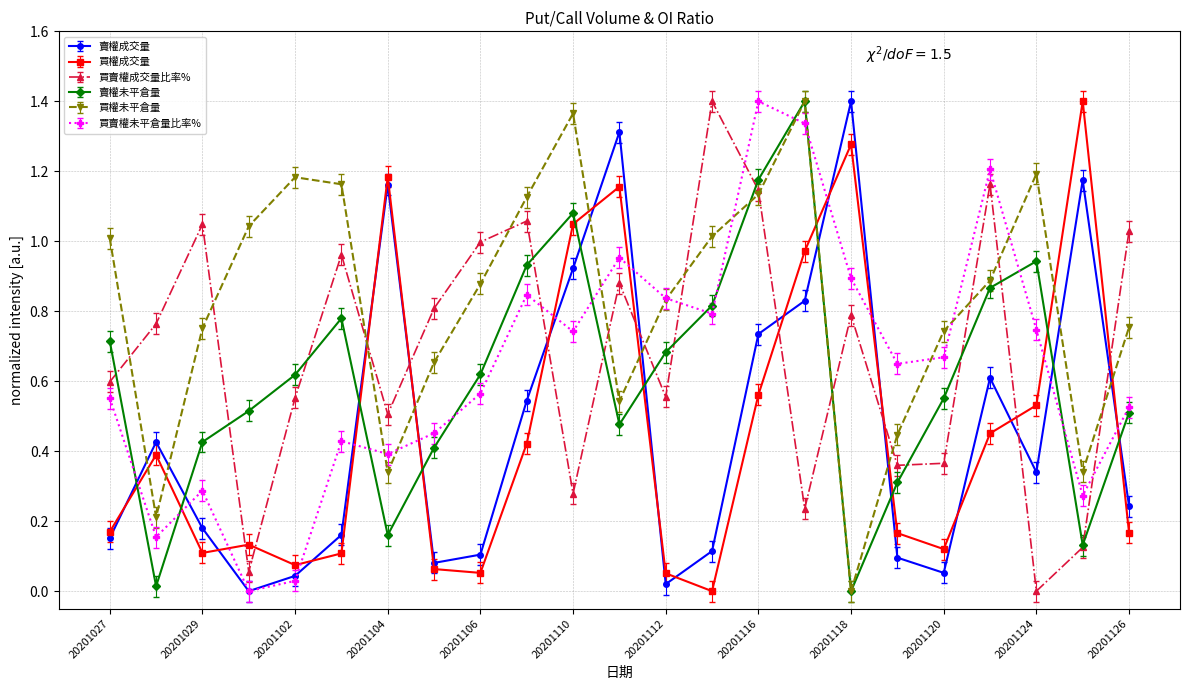

What is the difference between the second highest and second lowest values in the 買權成交量 series?

1.2